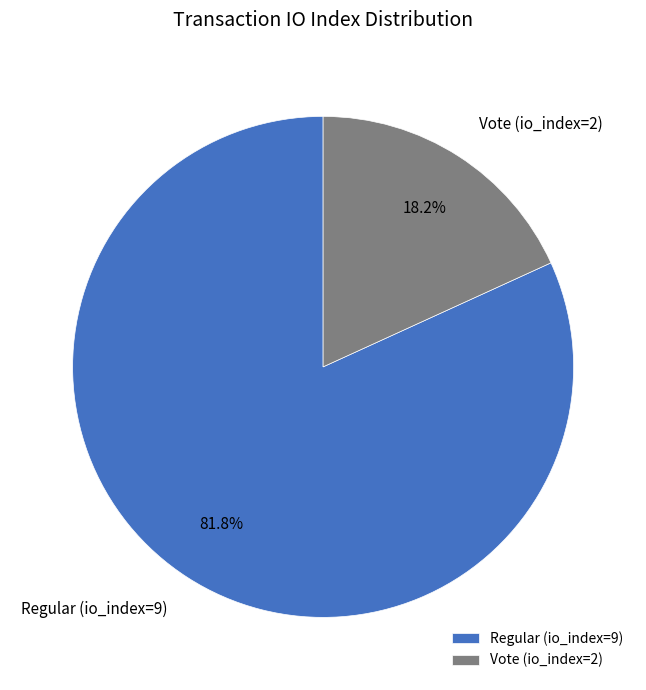

What percentage is the Regular (io_index=9) slice, to the nearest percent?

82%